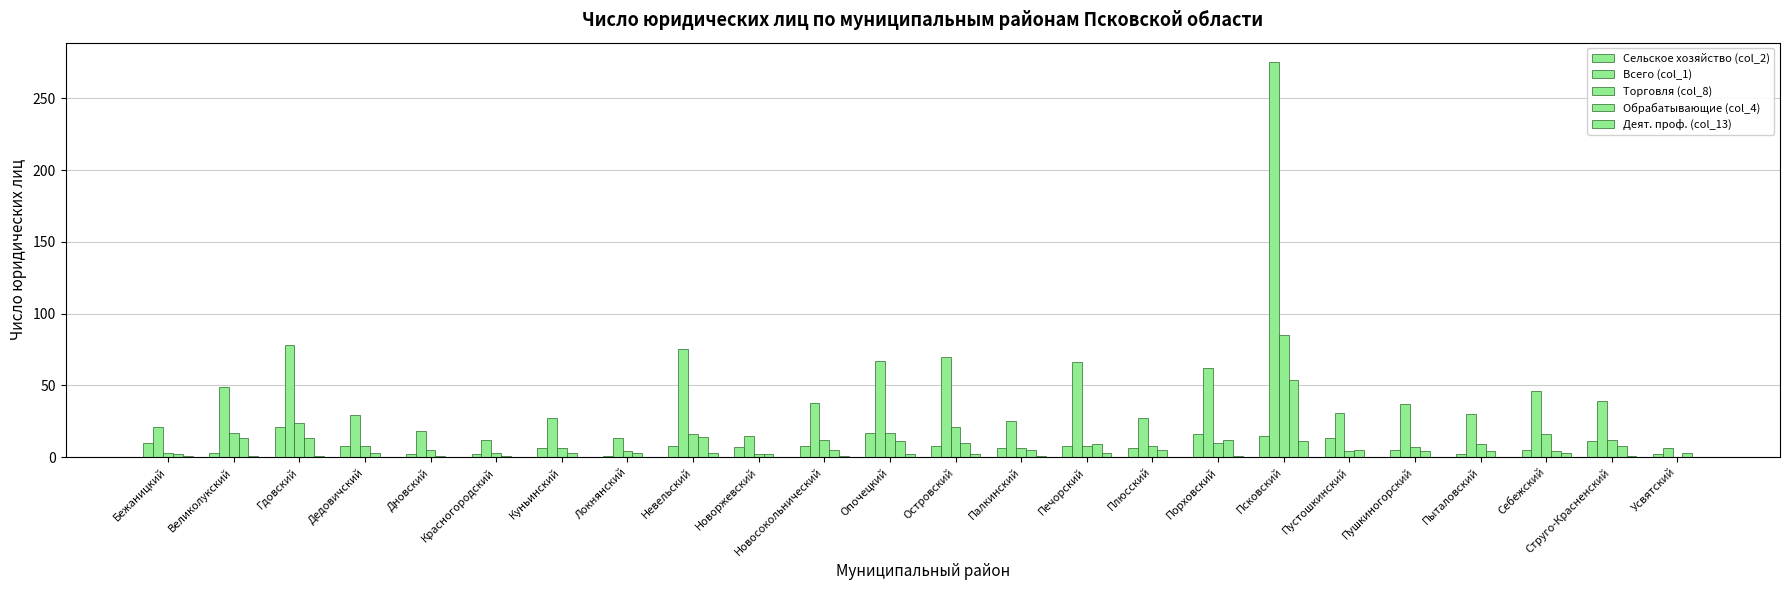

At how many categories does at least one series exceed 18?

19